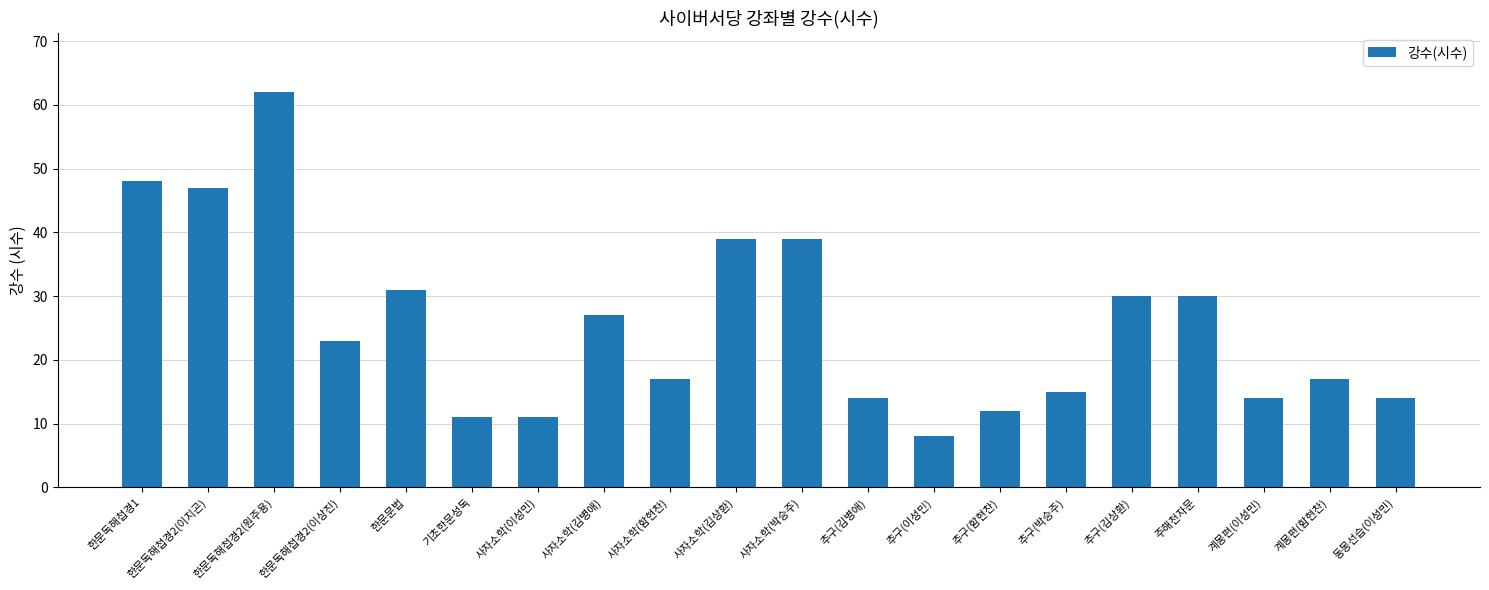

Reading left to right, list all the values displayed in this chart.

한문독해첩경1=48	한문독해첩경2(이지곤)=47	한문독해첩경2(원주용)=62	한문독해첩경2(이상진)=23	한문문법=31	기초한문성독=11	사자소학(이성민)=11	사자소학(김병애)=27	사자소학(함현찬)=17	사자소학(김상환)=39	사자소학(박승주)=39	추구(김병애)=14	추구(이성민)=8	추구(함현찬)=12	추구(박승주)=15	추구(김상환)=30	주해천자문=30	계몽편(이성민)=14	계몽편(함현찬)=17	동몽선습(이성민)=14